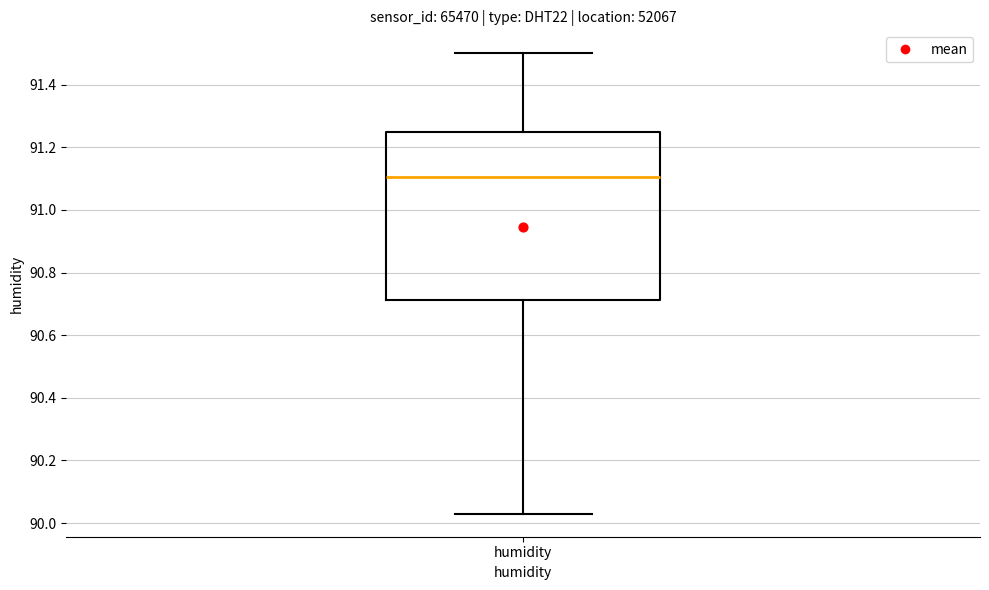

Transcribe this box plot: give where the median line is, the range the box spans, and where the two whiskers end, as read against the y-axis. The values are not printed on the chart, so give them approximately, as read against the axis.

median 91.10, box 90.72 to 91.26, whiskers 90.04 to 91.50